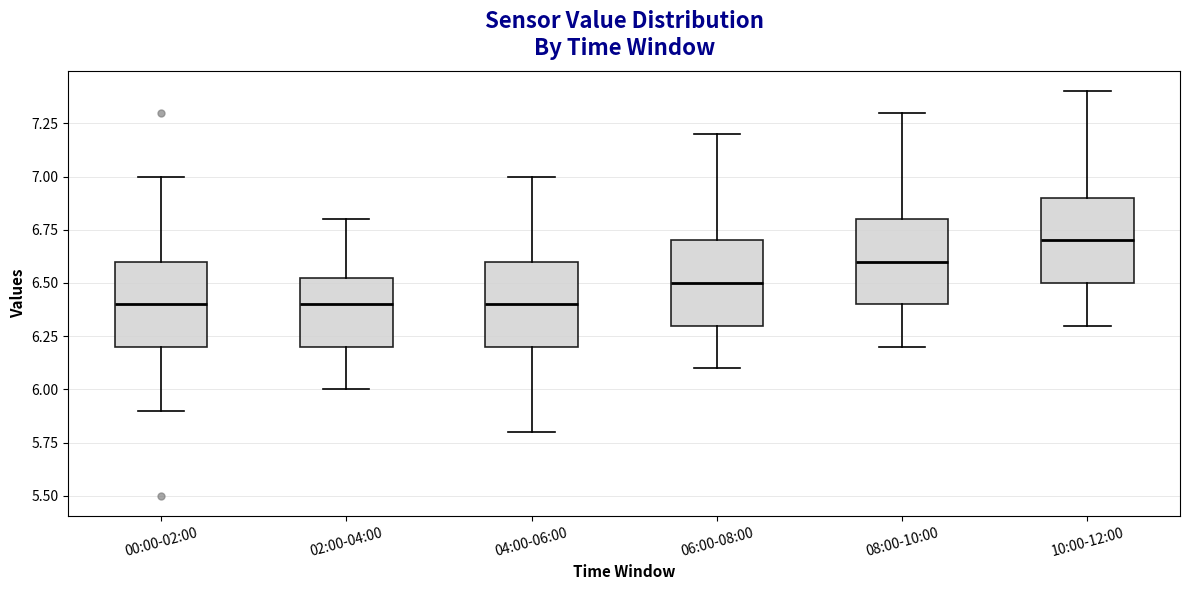

Reading left to right, transcribe this box plot: for each box, give where its median line is, the range the box spans, and where its two whiskers end, as read against the y-axis. The values are not printed on the chart, so give them approximately, as read against the axis.

00:00-02:00: median 6.40, box 6.20 to 6.60, whiskers 5.90 to 7.00
02:00-04:00: median 6.40, box 6.20 to 6.55, whiskers 6.00 to 6.80
04:00-06:00: median 6.40, box 6.20 to 6.60, whiskers 5.80 to 7.00
06:00-08:00: median 6.50, box 6.30 to 6.70, whiskers 6.10 to 7.20
08:00-10:00: median 6.60, box 6.40 to 6.80, whiskers 6.20 to 7.30
10:00-12:00: median 6.70, box 6.50 to 6.90, whiskers 6.30 to 7.40